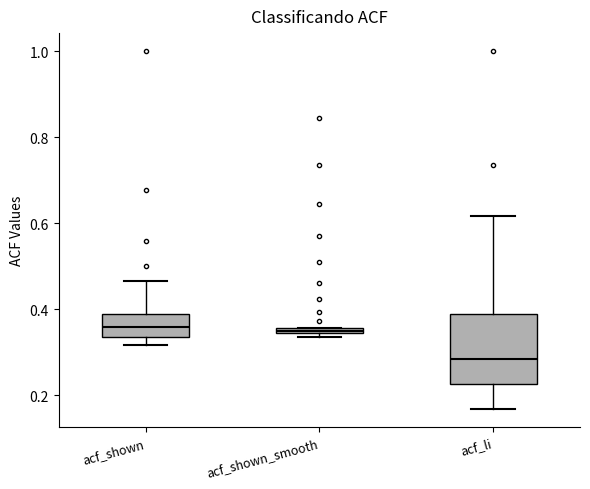

Comparing the boxes themselves (not the whiskers), which one is the tallest?

acf_li